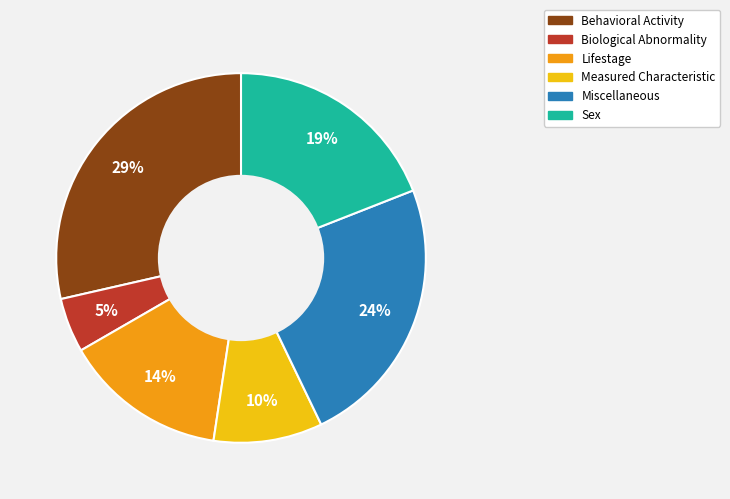

Approximately how many times larger is the value at Lifestage compared to Behavioral Activity?

0.5